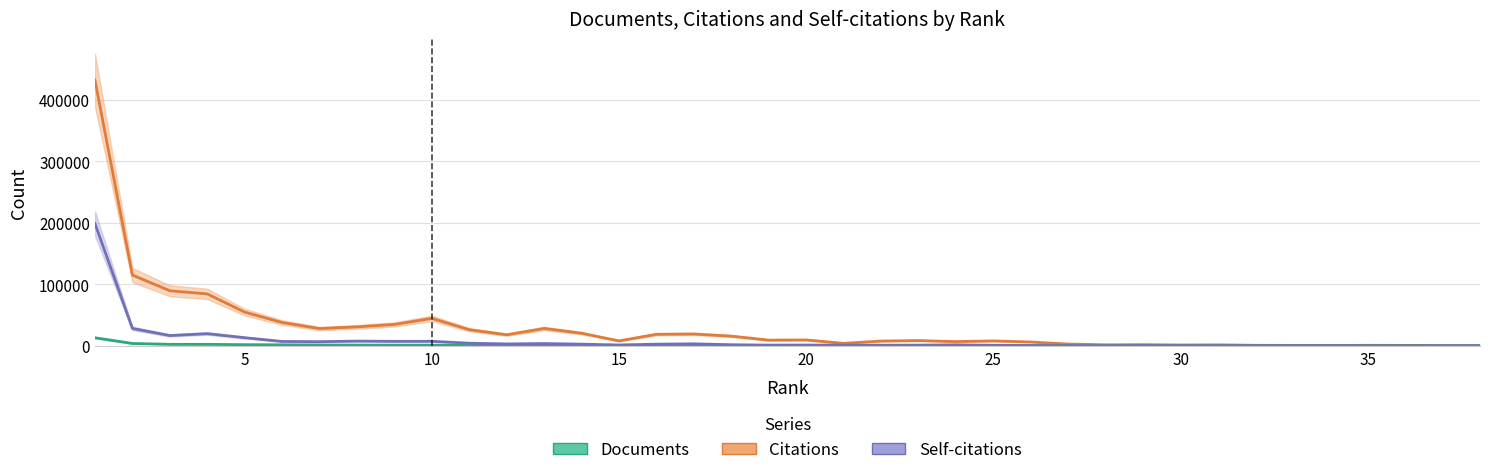

Which series has the largest total across all categories?

Citations